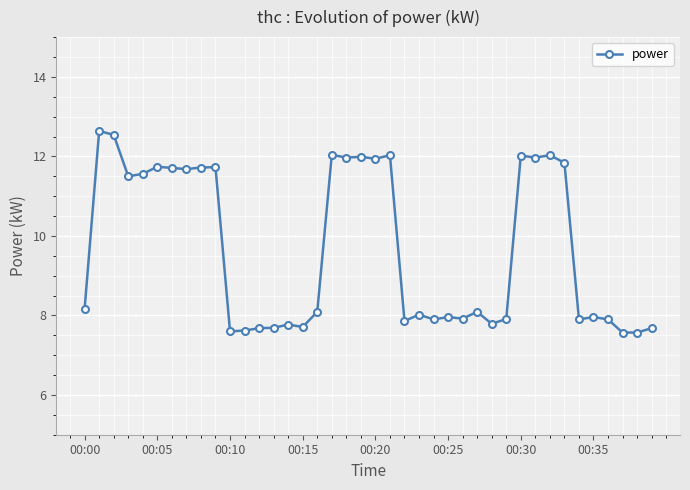

What is the average value?

9.7